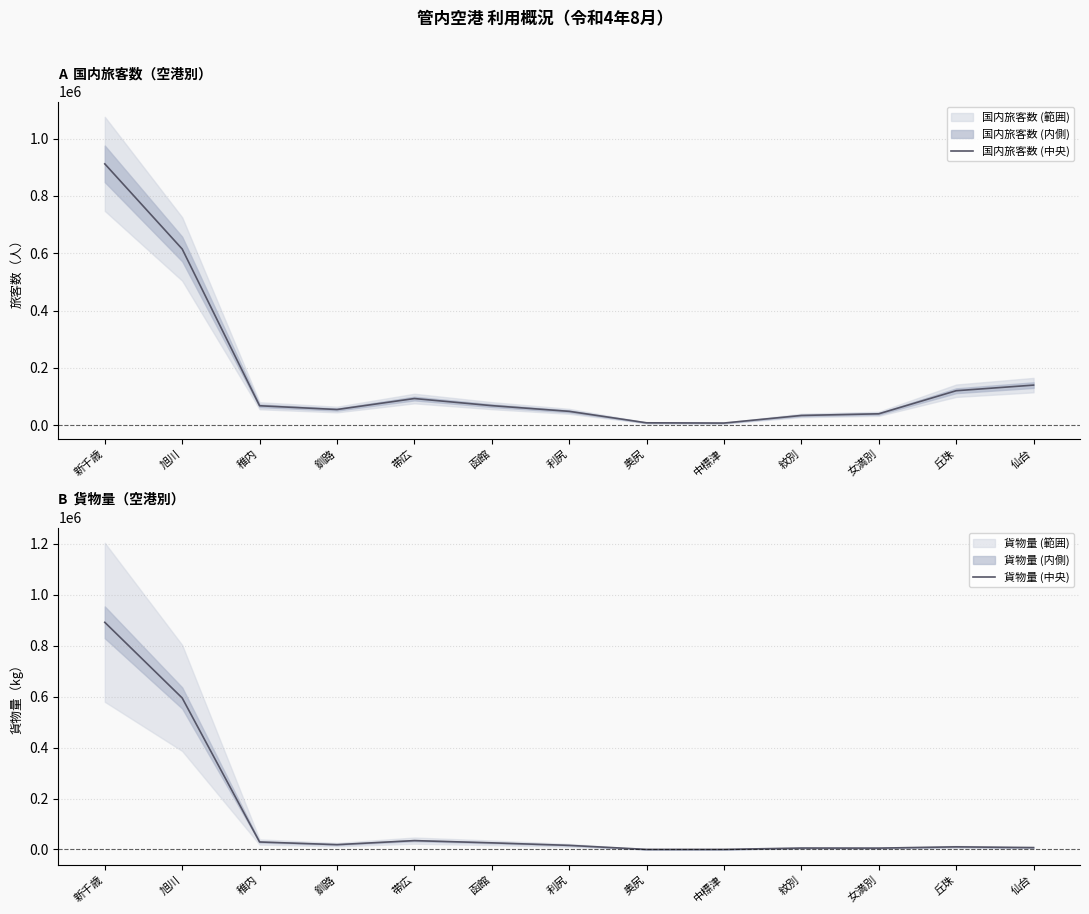

Which series has the largest total across all categories?

国内旅客数 (中央)